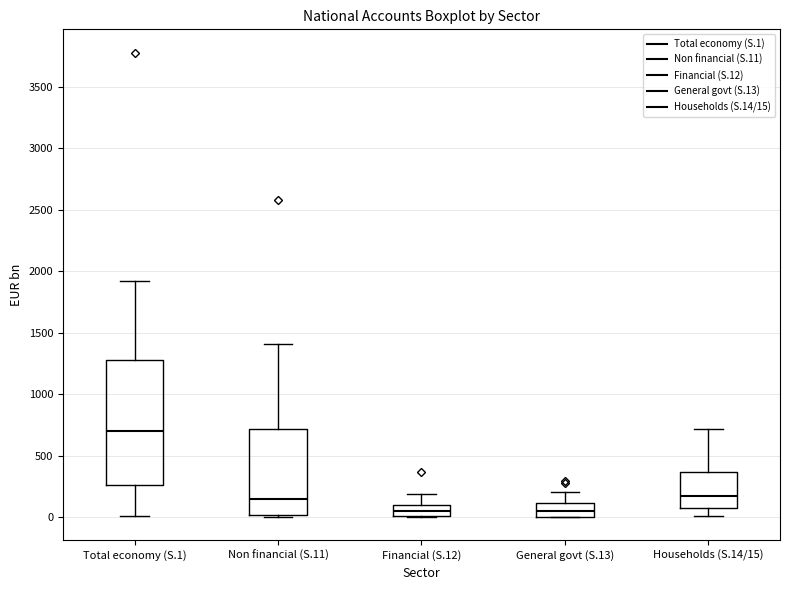

Reading left to right, transcribe this box plot: for each box, give where its median line is, the range the box spans, and where its two whiskers end, as read against the y-axis. The values are not printed on the chart, so give them approximately, as read against the axis.

Total economy (S.1): median 700, box 250 to 1300, whiskers 0 to 1900
Non financial (S.11): median 150, box 0 to 700, whiskers 0 (just below the box's lower edge) to 1400
Financial (S.12): median 50, box 0 to 100, whiskers 0 to 200
General govt (S.13): median 50, box 0 to 100, whiskers 0 to 200
Households (S.14/15): median 150, box 100 to 350, whiskers 0 to 700